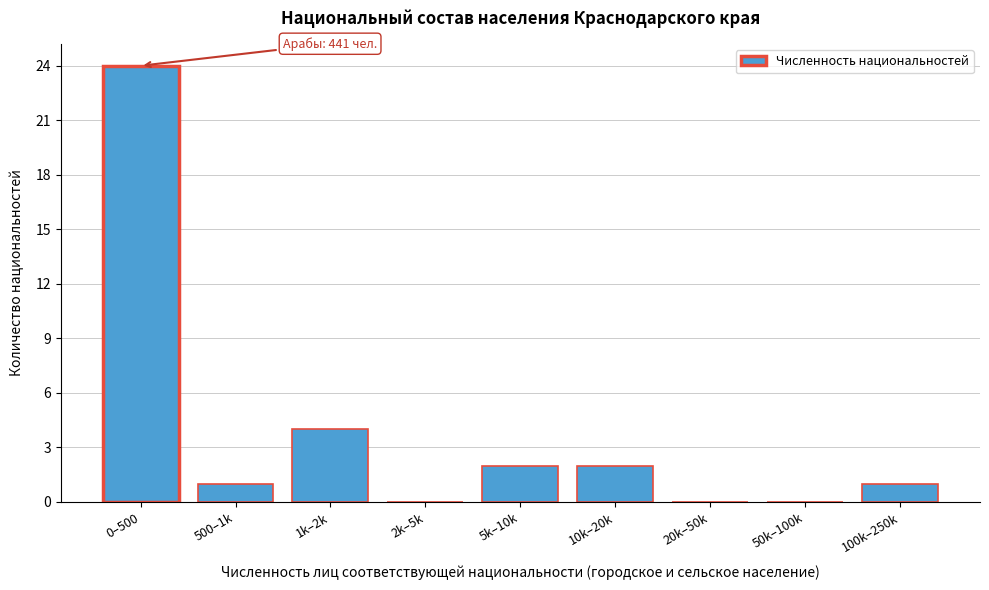

Reading left to right, extract all data points from this chart.

0–500=24	500–1k=1	1k–2k=4	2k–5k=0	5k–10k=2	10k–20k=2	20k–50k=0	50k–100k=0	100k–250k=1